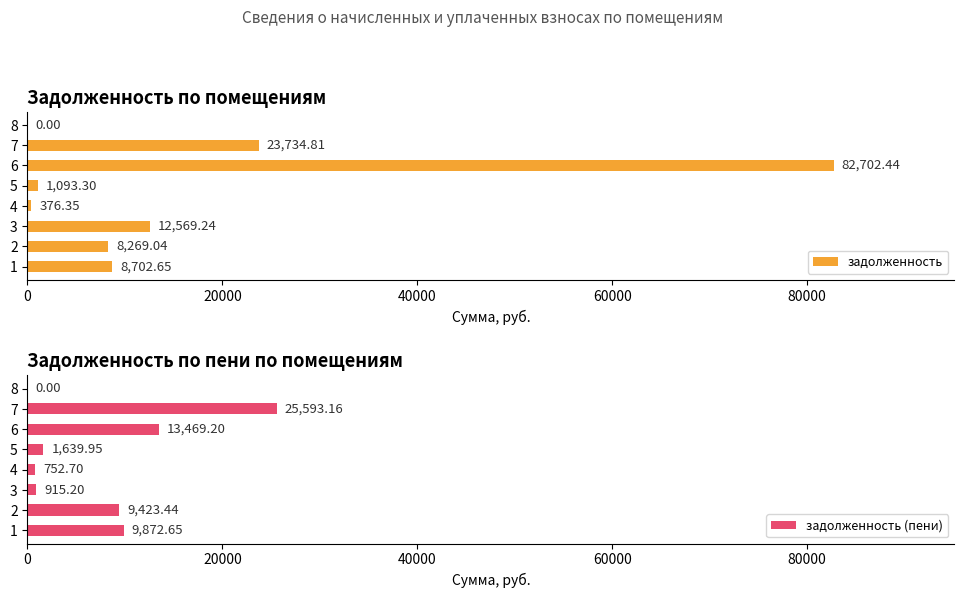

What is the sum of the задолженность values at 4 and 2?

8645.4